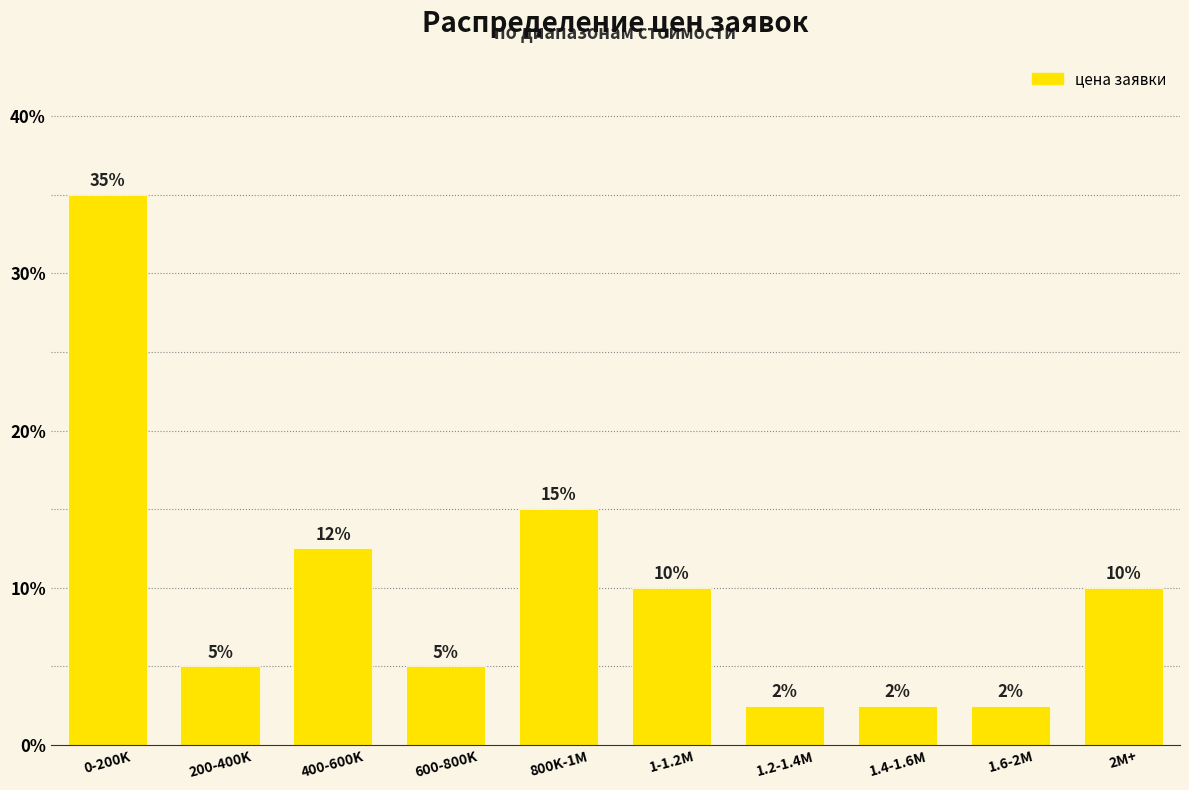

What is the change in value from 0-200K to 200-400K?

-30.0